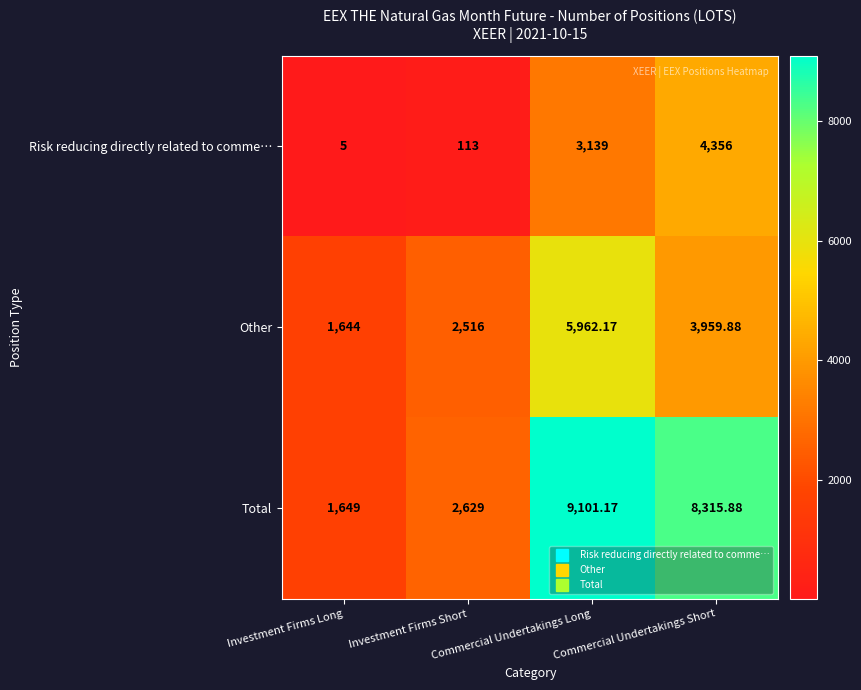

Which series has the largest range (max minus min)?

Total